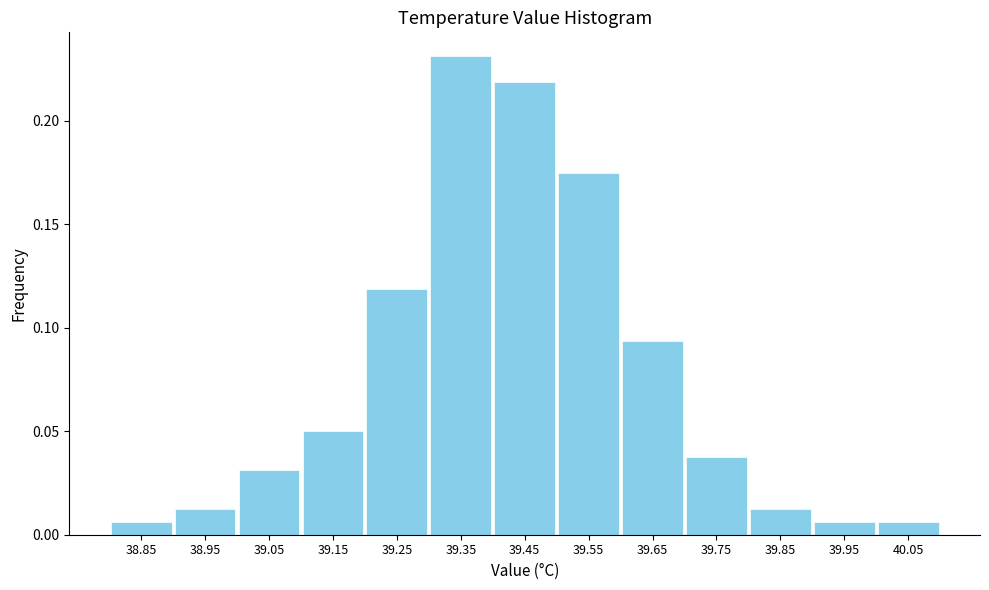

Reading left to right, list every bar in this chart as the range it spans on the x-axis followed by its height. The values are not printed on the chart, so give them approximately, as read against the axis.

38.8 to 38.9: 0.005
38.9 to 39.0: 0.015
39.0 to 39.1: 0.030
39.1 to 39.2: 0.050
39.2 to 39.3: 0.120
39.3 to 39.4: 0.230
39.4 to 39.5: 0.220
39.5 to 39.6: 0.175
39.6 to 39.7: 0.095
39.7 to 39.8: 0.040
39.8 to 39.9: 0.015
39.9 to 40.0: 0.005
40.0 to 40.1: 0.005